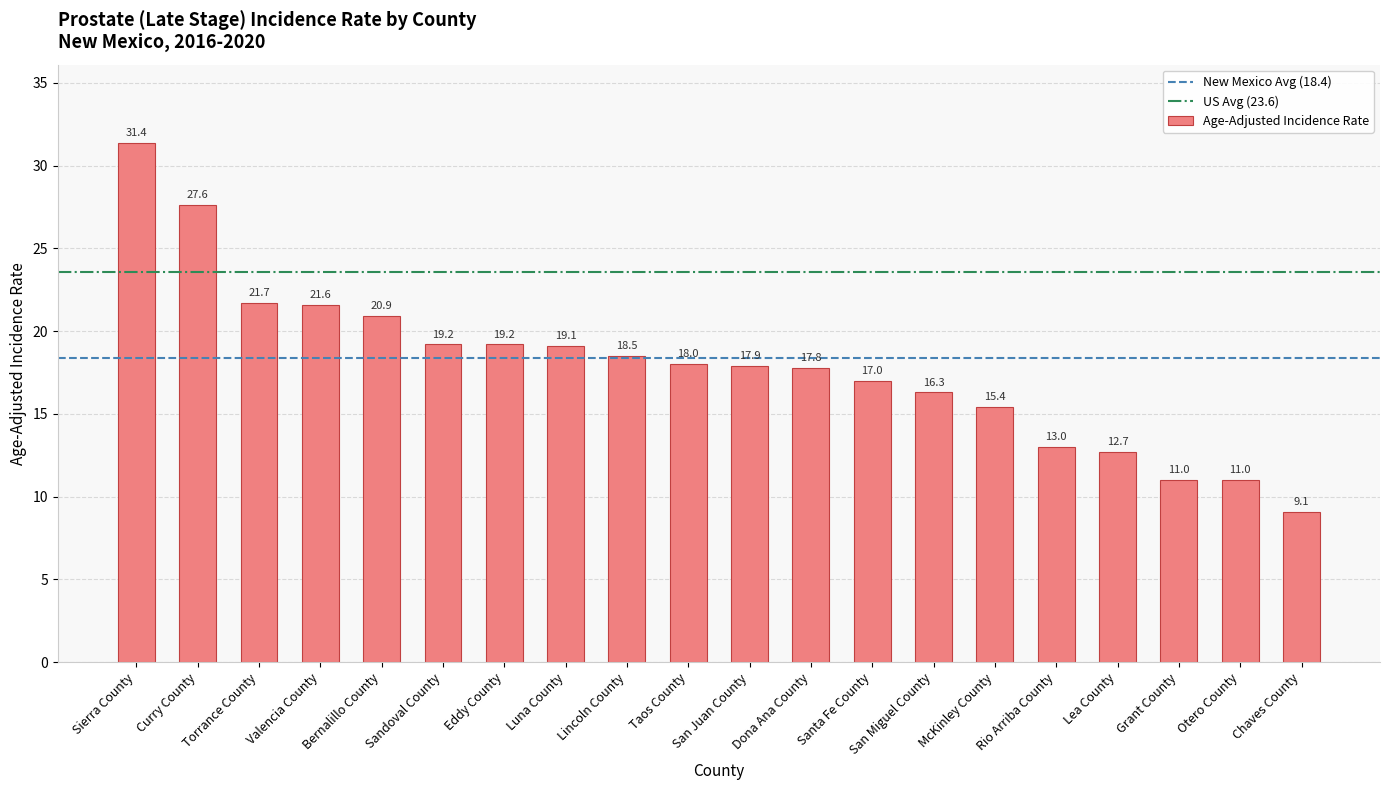

At which category does the chart reach its minimum across all series?

Chaves County